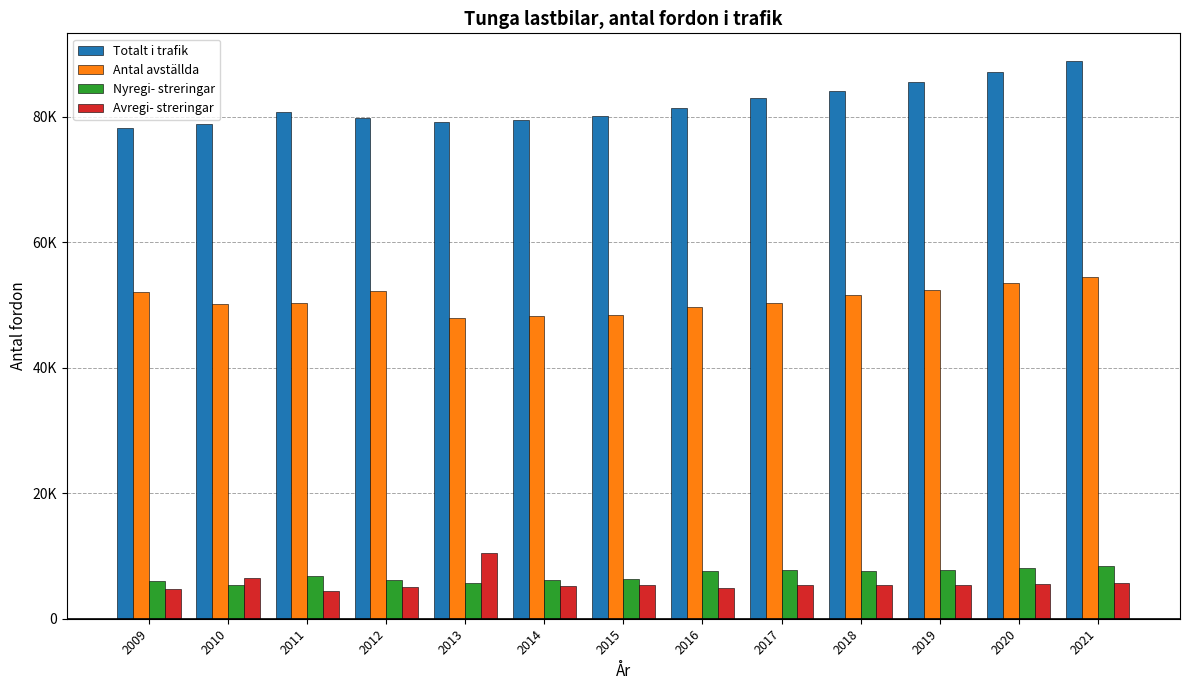

List the series in order of their peak value, lowest first.

Nyregi- streringar, Avregi- streringar, Antal avställda, Totalt i trafik